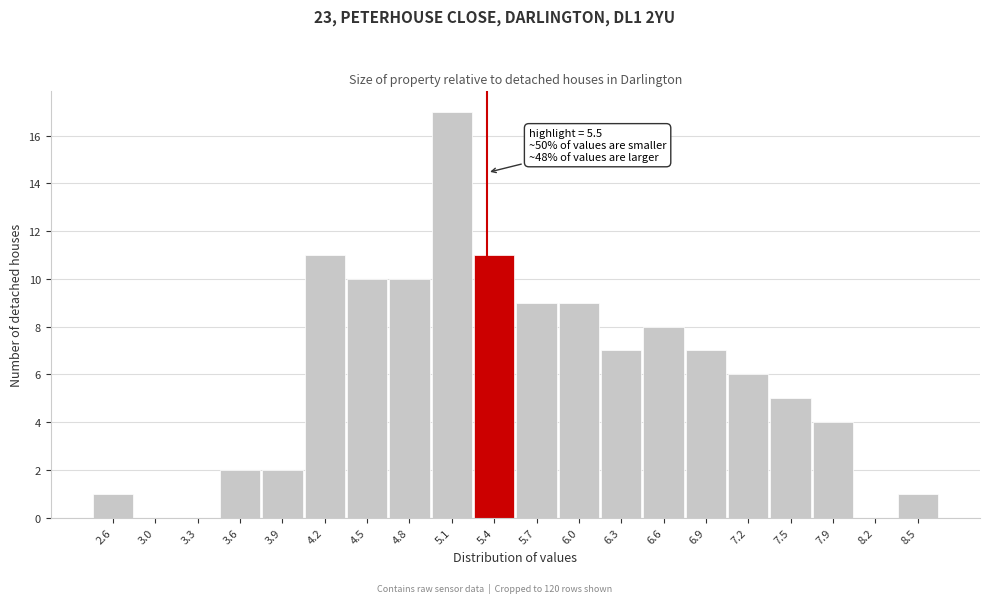

Reading left to right, transcribe all the data shown in this chart.

2.6=1	3.0=0	3.3=0	3.6=2	3.9=2	4.2=11	4.5=10	4.8=10	5.1=17	5.4=11	5.7=9	6.0=9	6.3=7	6.6=8	6.9=7	7.2=6	7.5=5	7.9=4	8.2=0	8.5=1